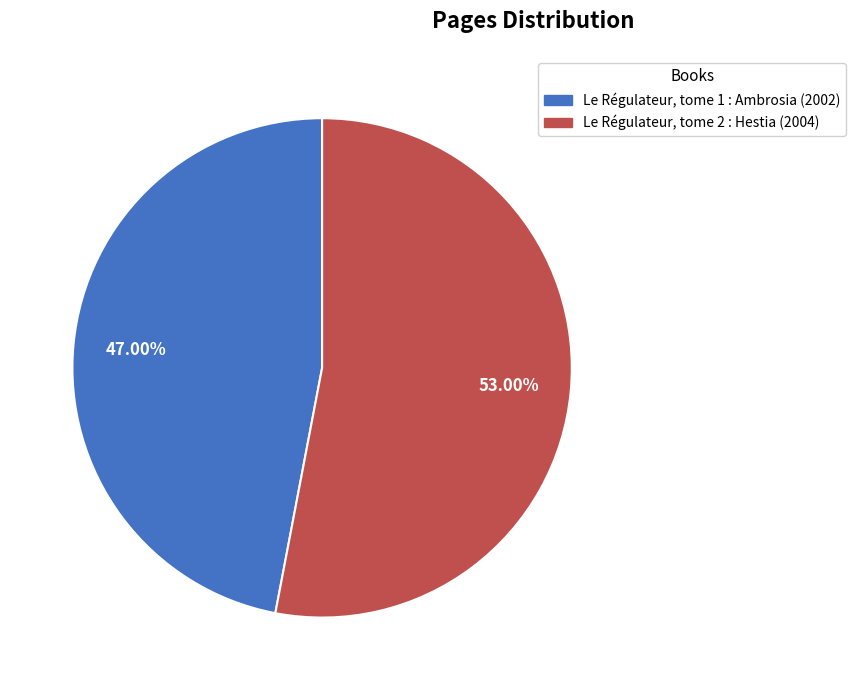

What is the largest slice in the pie chart?

Le Régulateur, tome 2 : Hestia (2004)